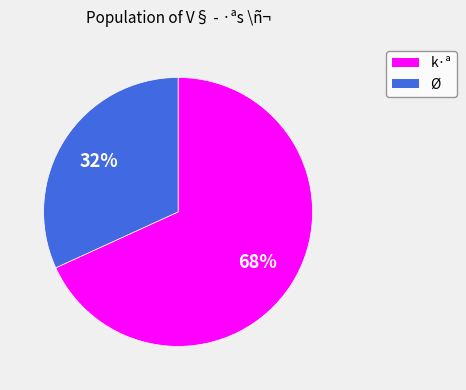

Does k·ª account for over 50% of the chart?

Yes